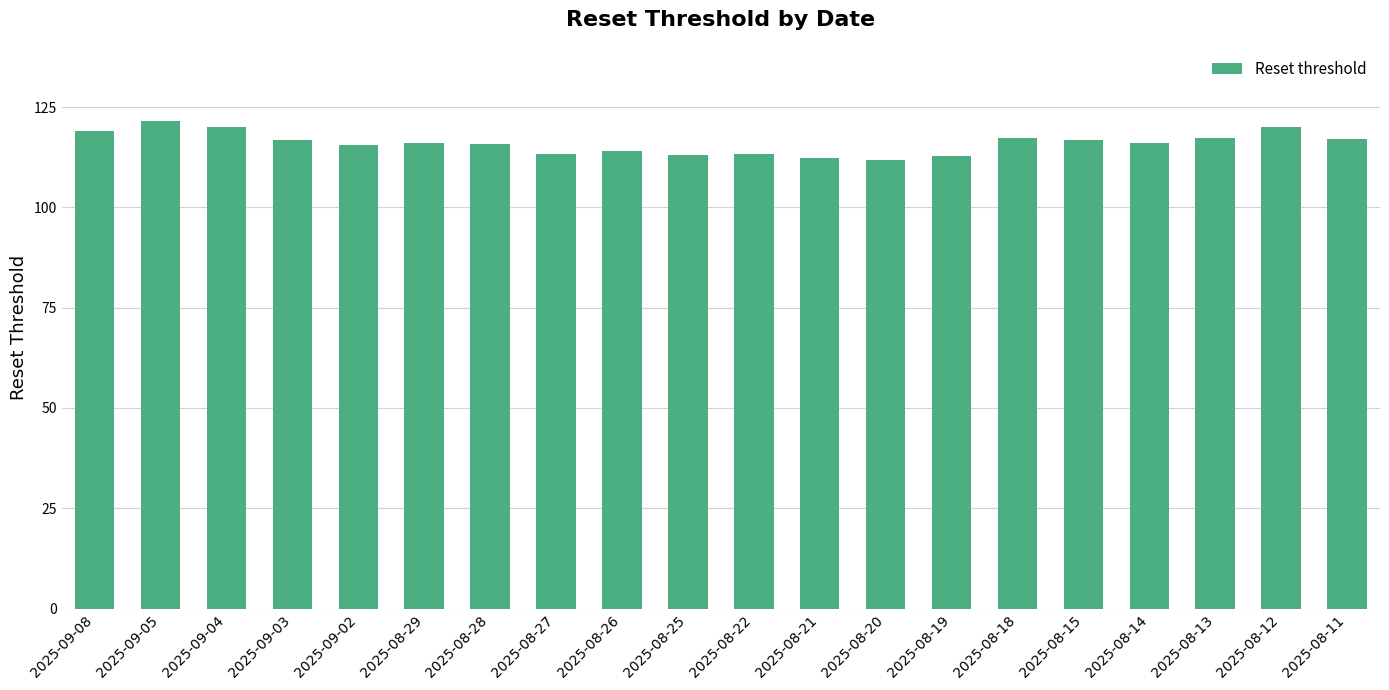

What is the difference between the values at 2025-08-12 and 2025-08-21?

7.8